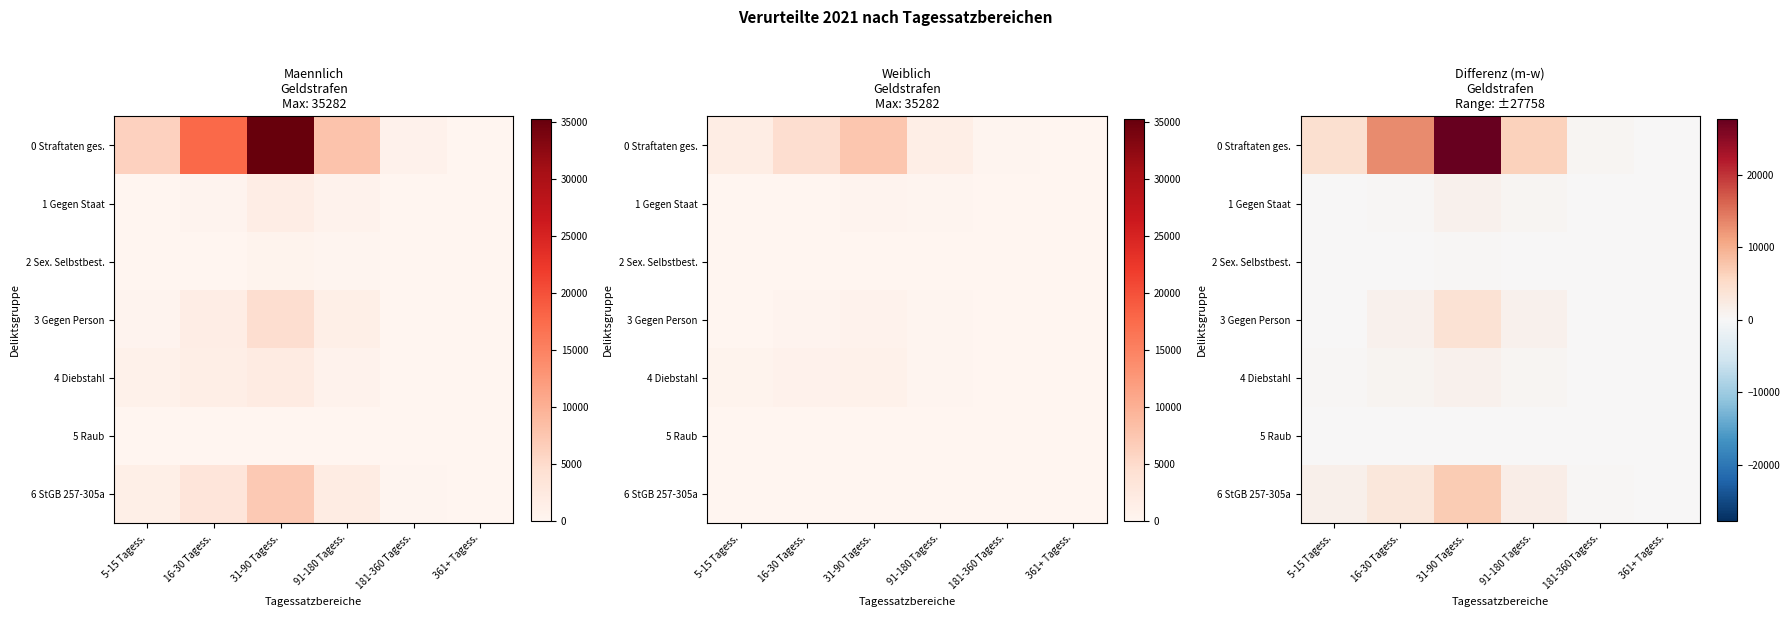

Count the number of categories in the chart.

6